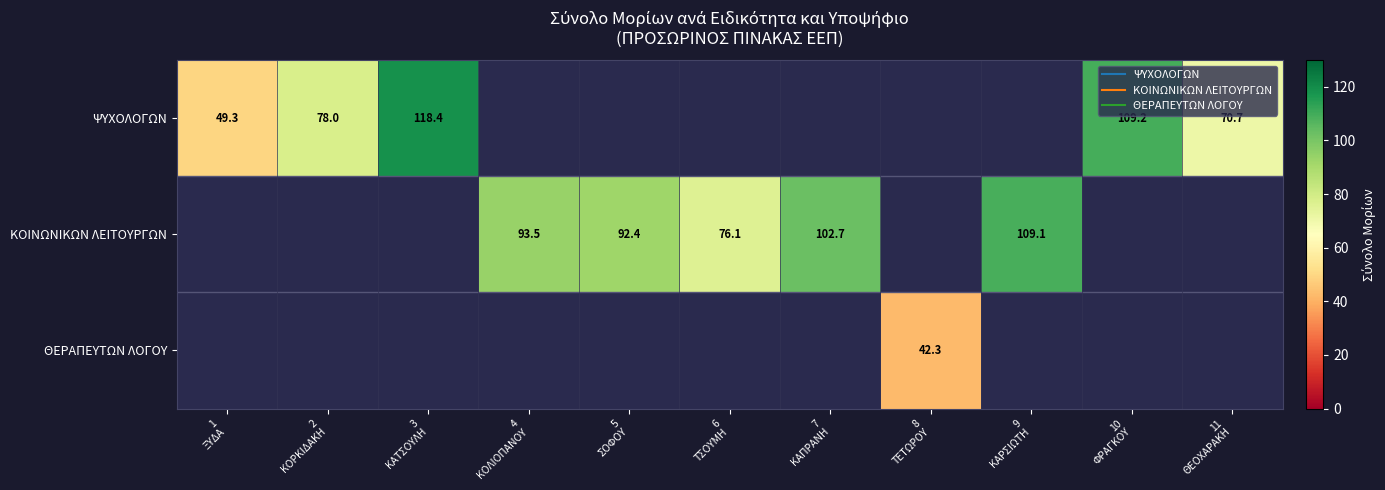

What is the difference between the ΘΕΡΑΠΕΥΤΩΝ ΛΟΓΟΥ values at 11 ΘΕΟΧΑΡΑΚΗ and 8 ΤΕΤΩΡΟΥ?

42.3